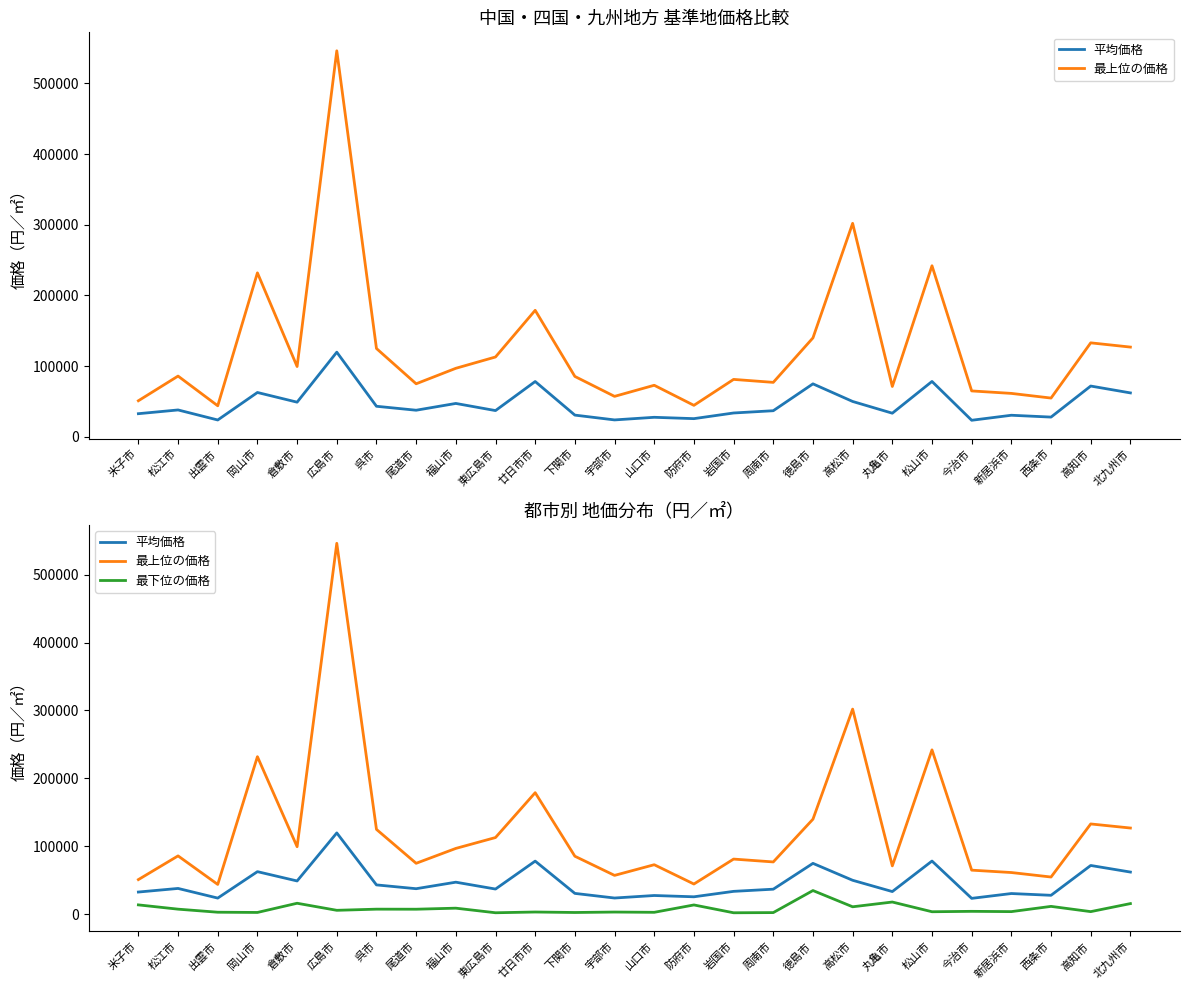

What value does the 平均価格 series have at 山口市, to the nearest 50?

27700